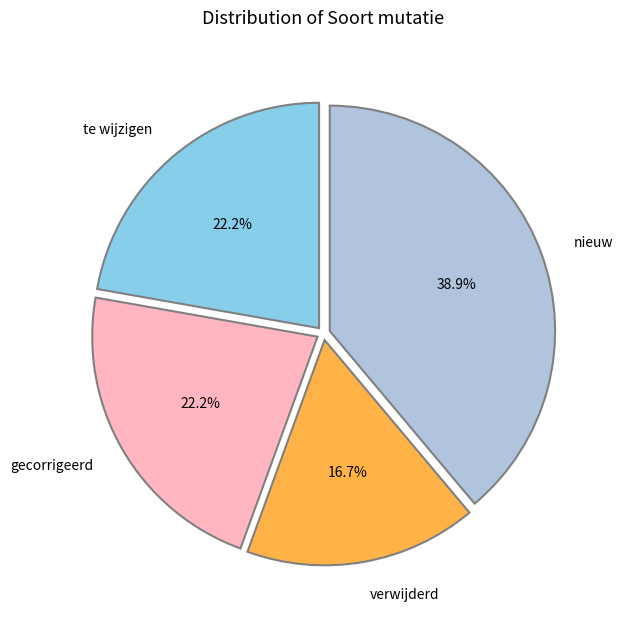

Do te wijzigen and verwijderd together represent more than half of the pie?

No